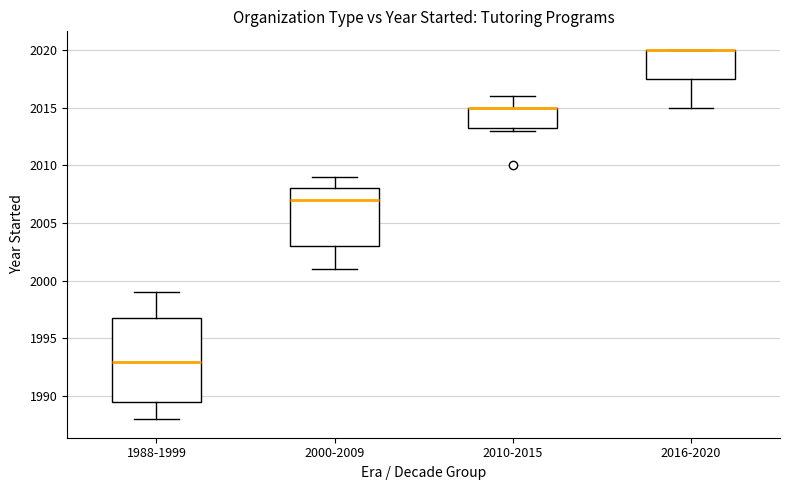

Where is the lower edge of the box for 2016-2020 on the y-axis? The values are not printed on the chart, so give them approximately, as read against the axis.

2017.5